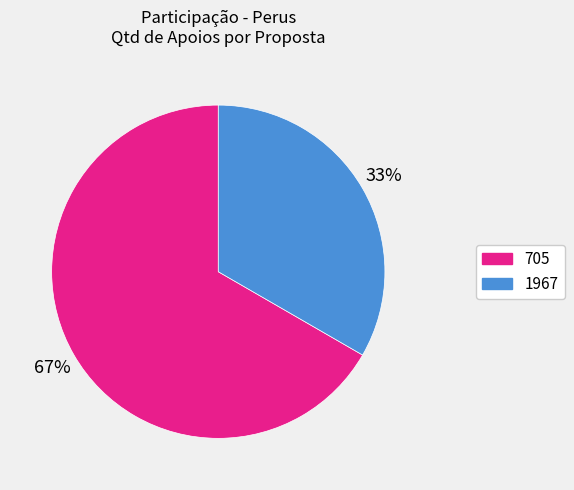

To the nearest percent, what is the average slice percentage?

50%